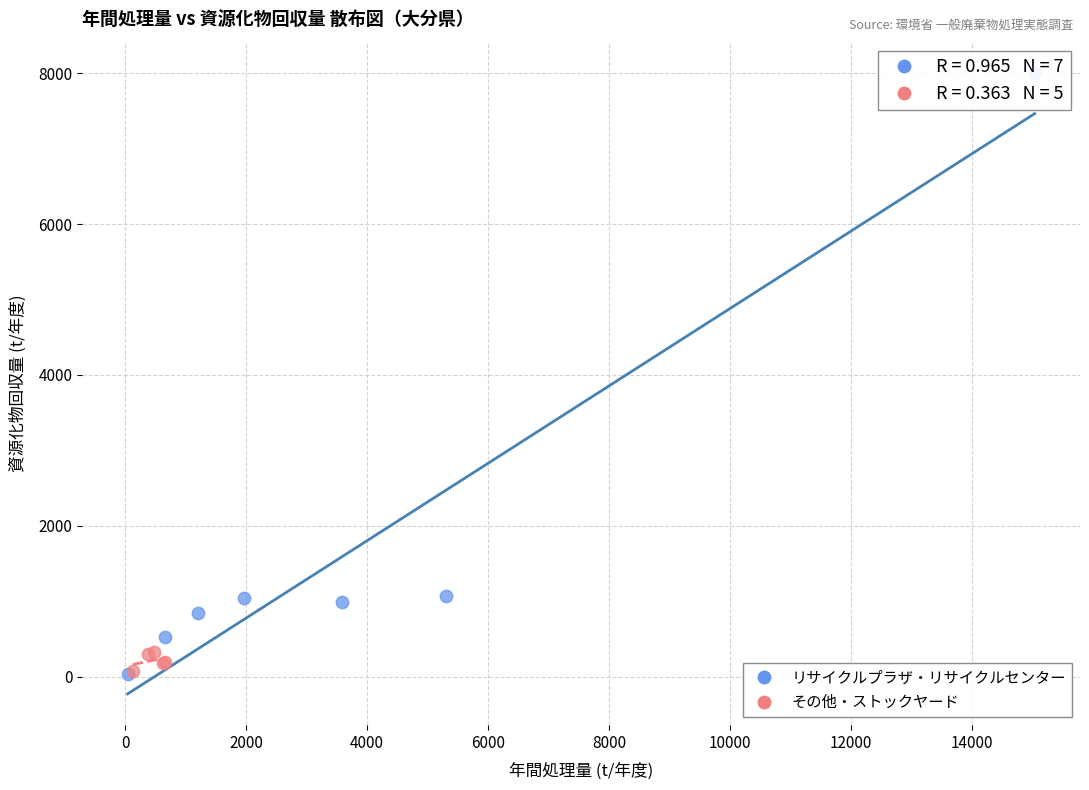

Which series contains the highest Y value?

リサイクルプラザ・リサイクルセンター